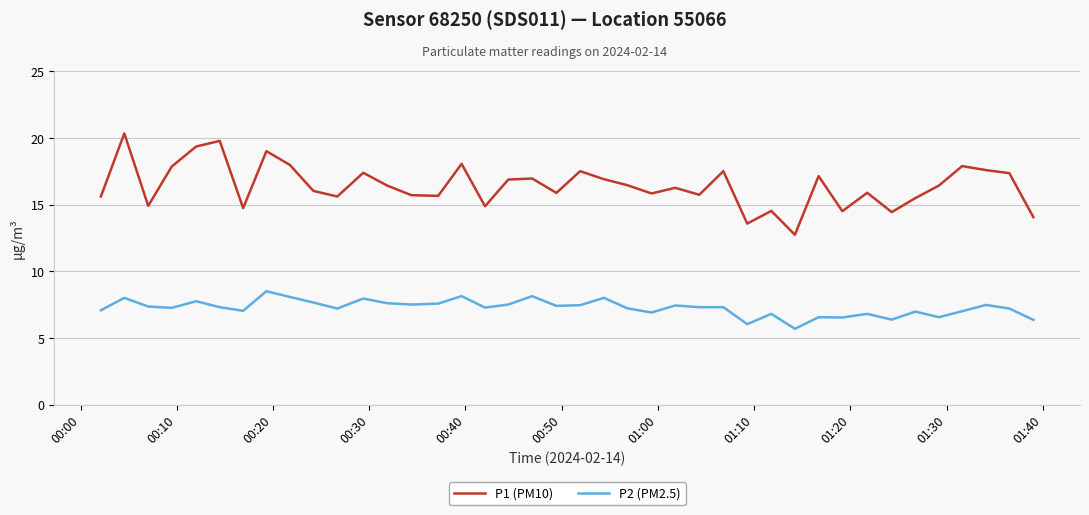

List the series in order of their peak value, lowest first.

P2 (PM2.5), P1 (PM10)